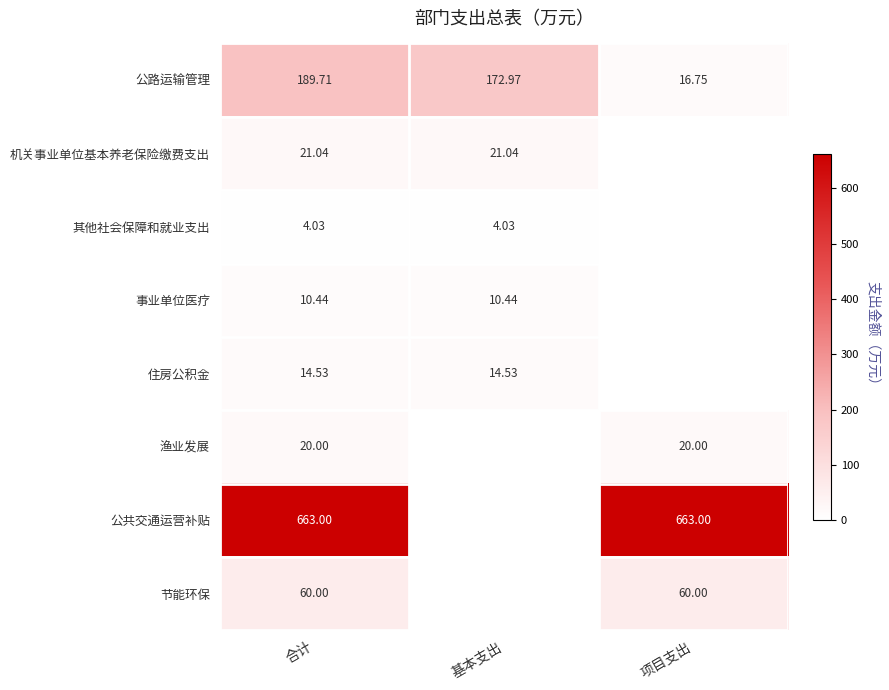

Is the value of 其他社会保障和就业支出 at 基本支出 greater than the value of 事业单位医疗 at 基本支出?

No